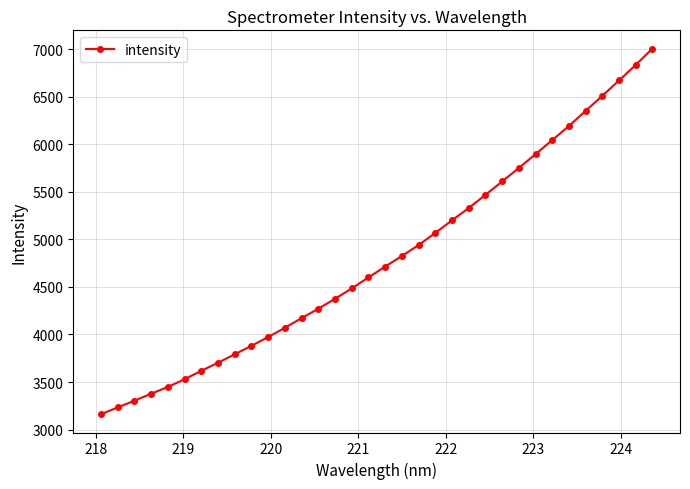

What is the difference between the second highest and second lowest values?

3601.1